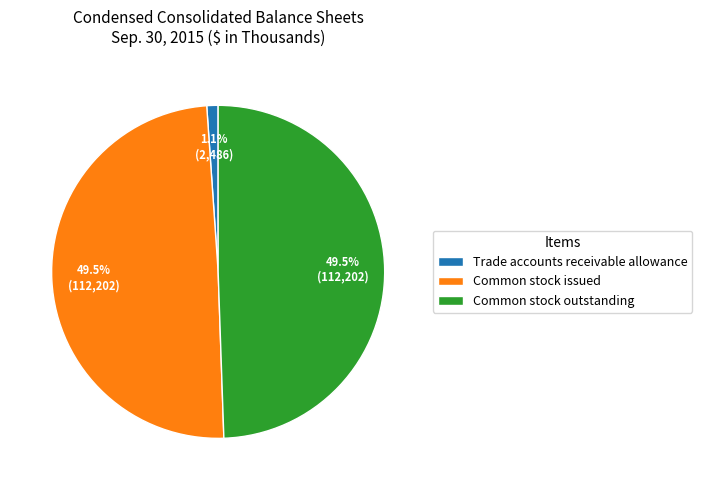

Which has a higher value, Common stock outstanding or Trade accounts receivable allowance?

Common stock outstanding